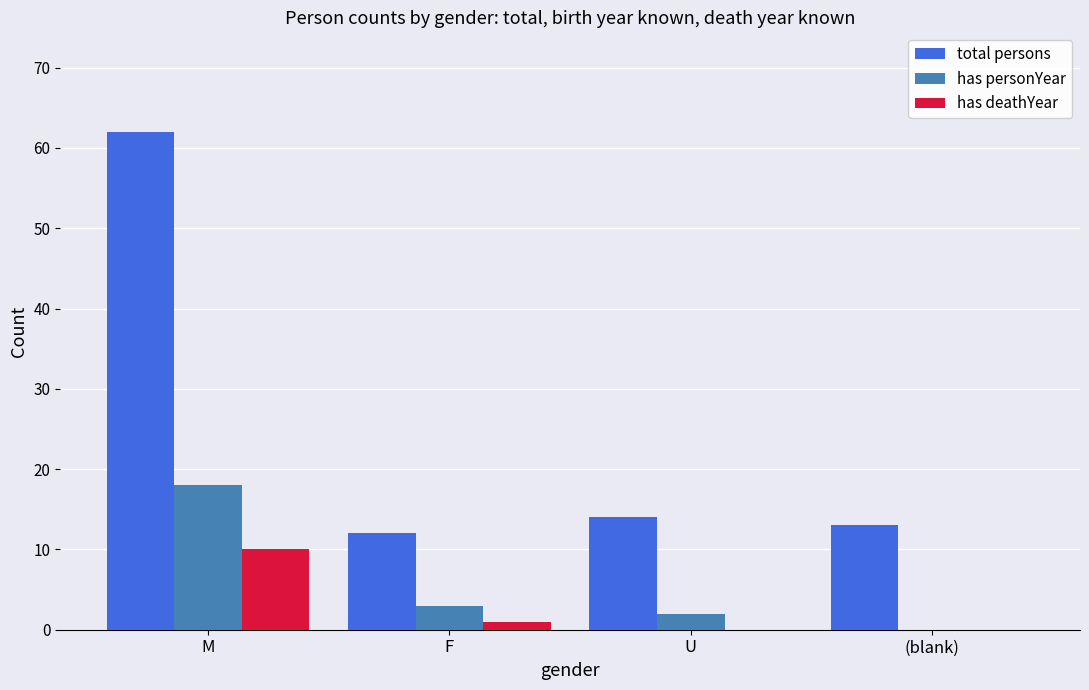

Which series has the largest total across all categories?

total persons